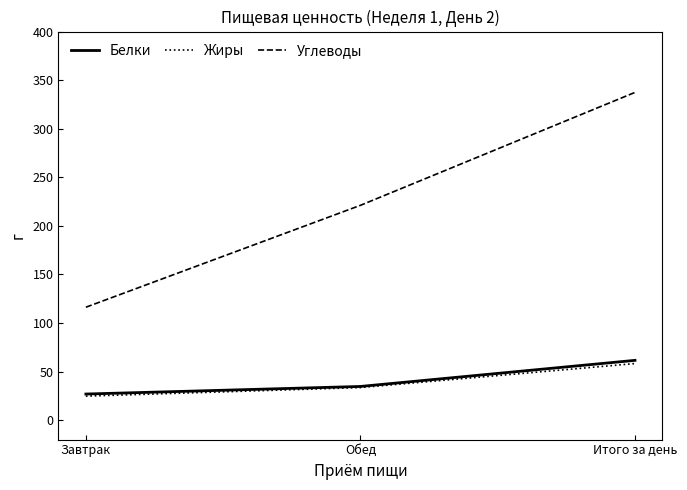

Is it true that Углеводы equals 337.4 at Итого за день?

True